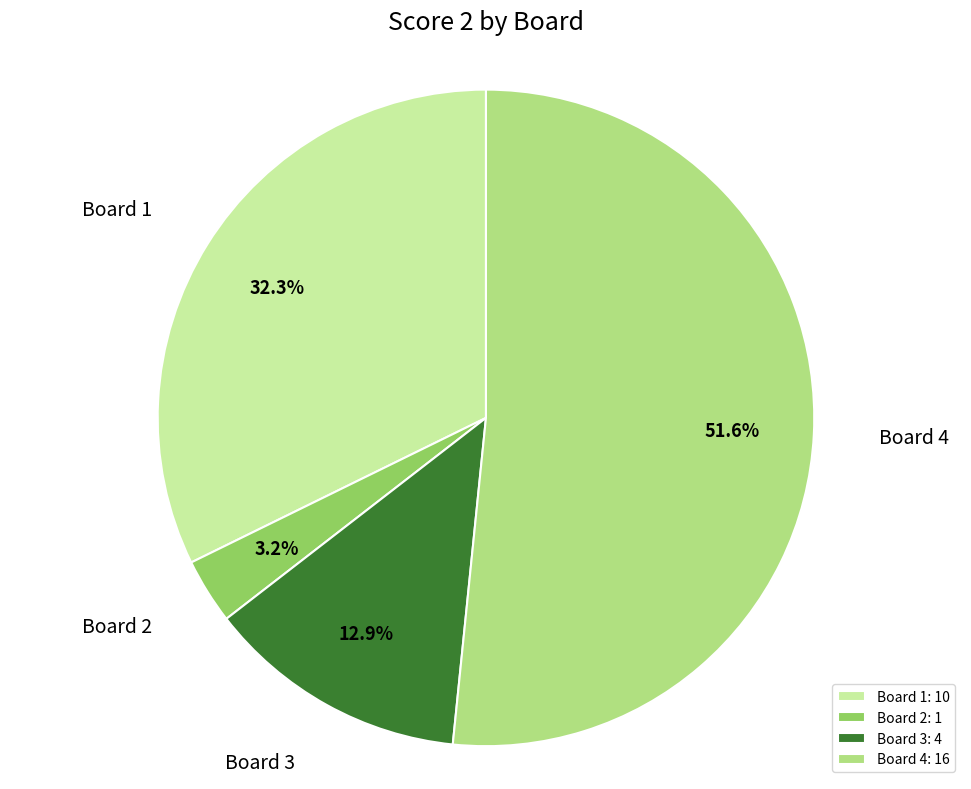

The Board 1 slice represents 25% of the pie. True or false?

False